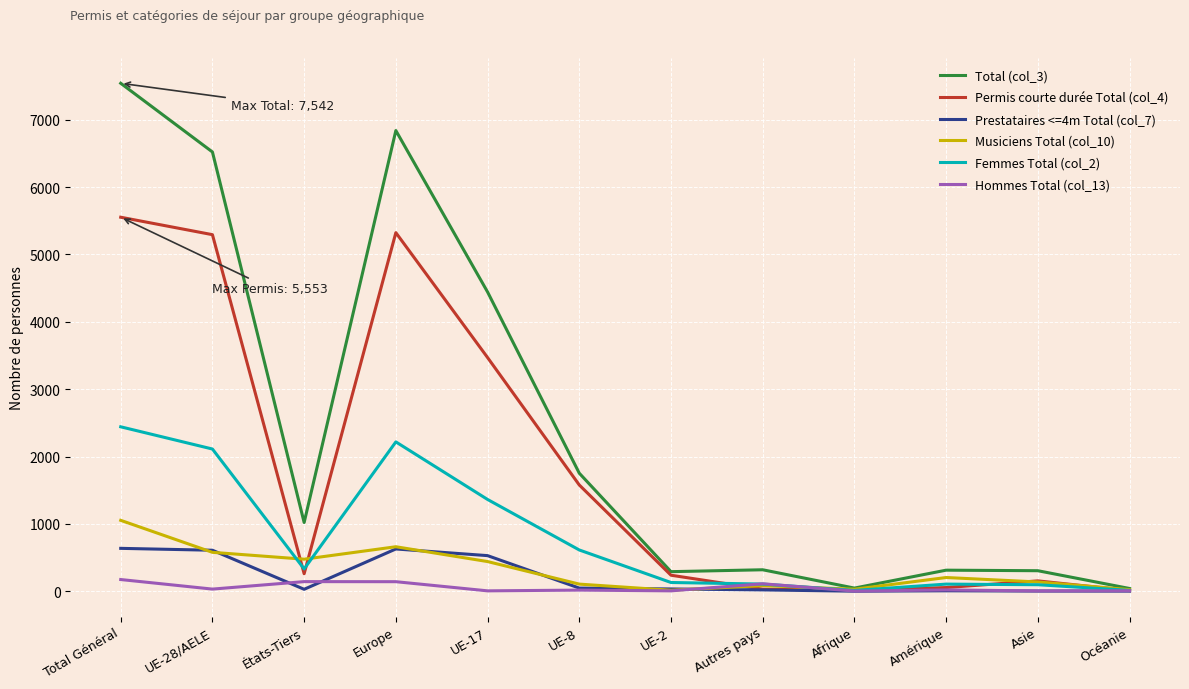

How many lines are shown in the chart?

6